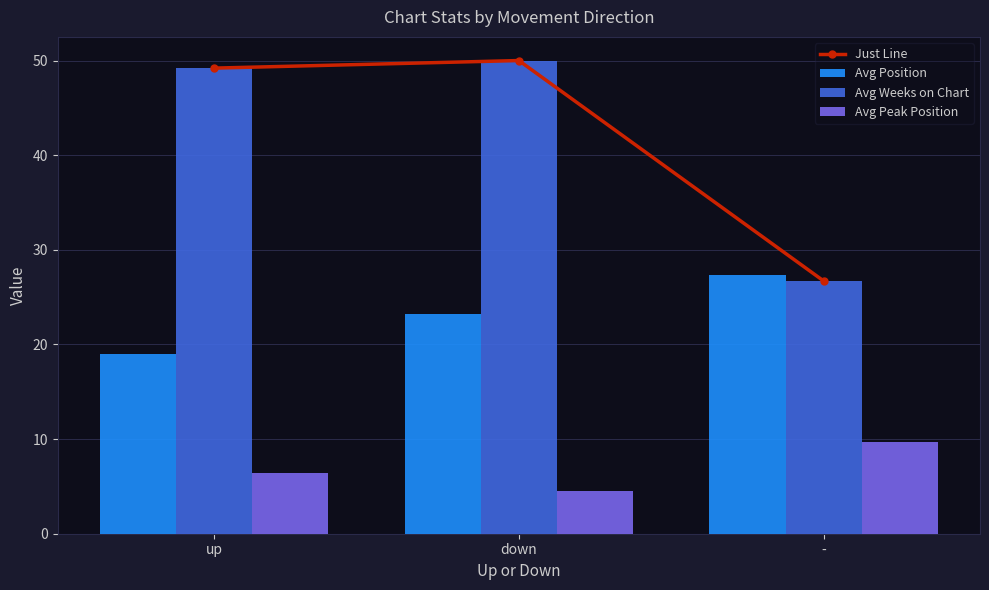

How many distinct data groups are displayed?

4